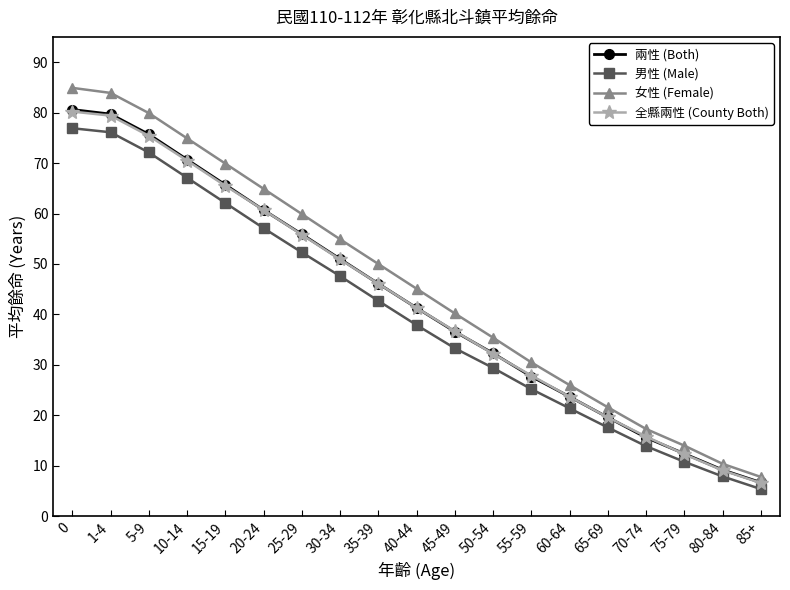

True or false: 兩性 (Both) and 女性 (Female) intersect in this chart.

False